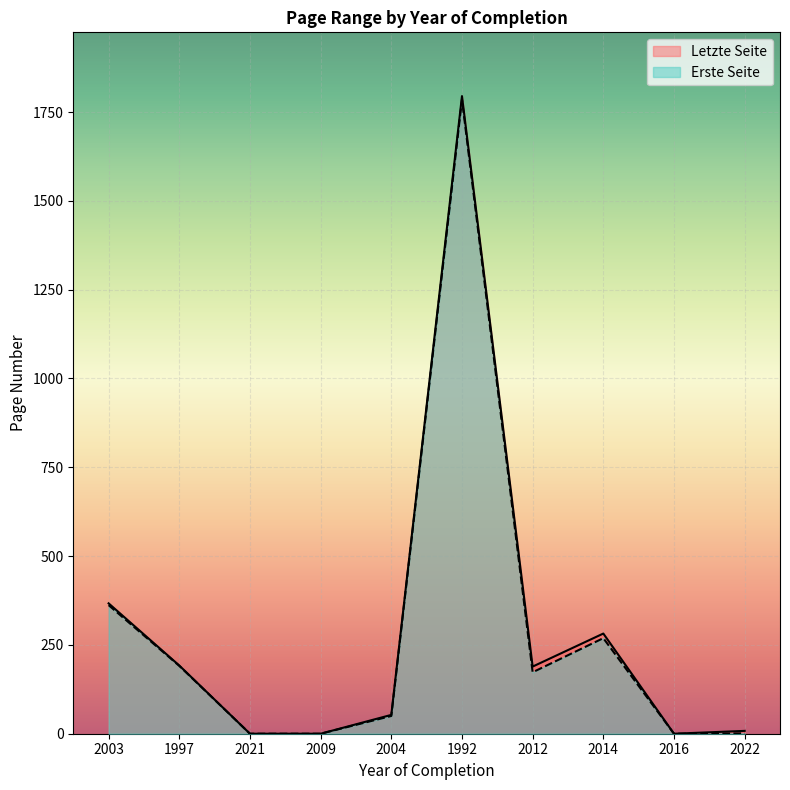

What is the total value across all series at 2003?

729